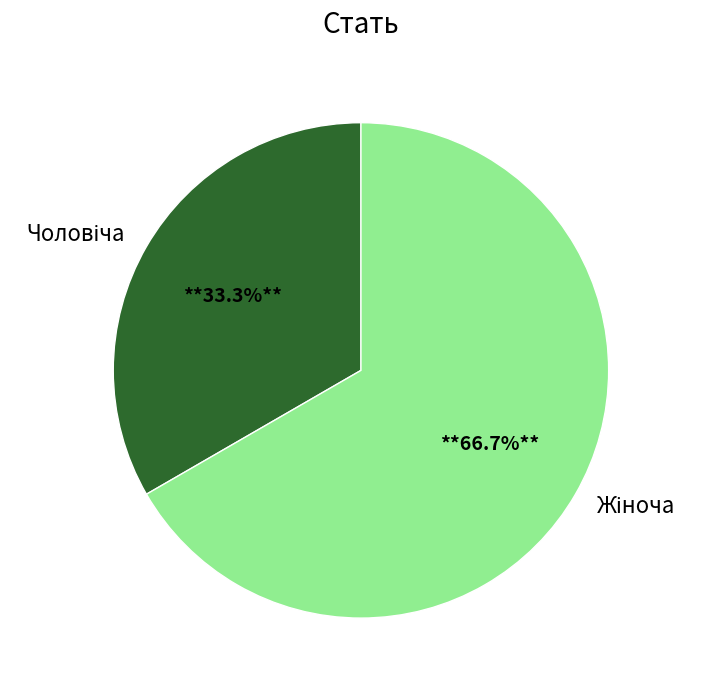

What is the largest slice in the pie chart?

Жіноча